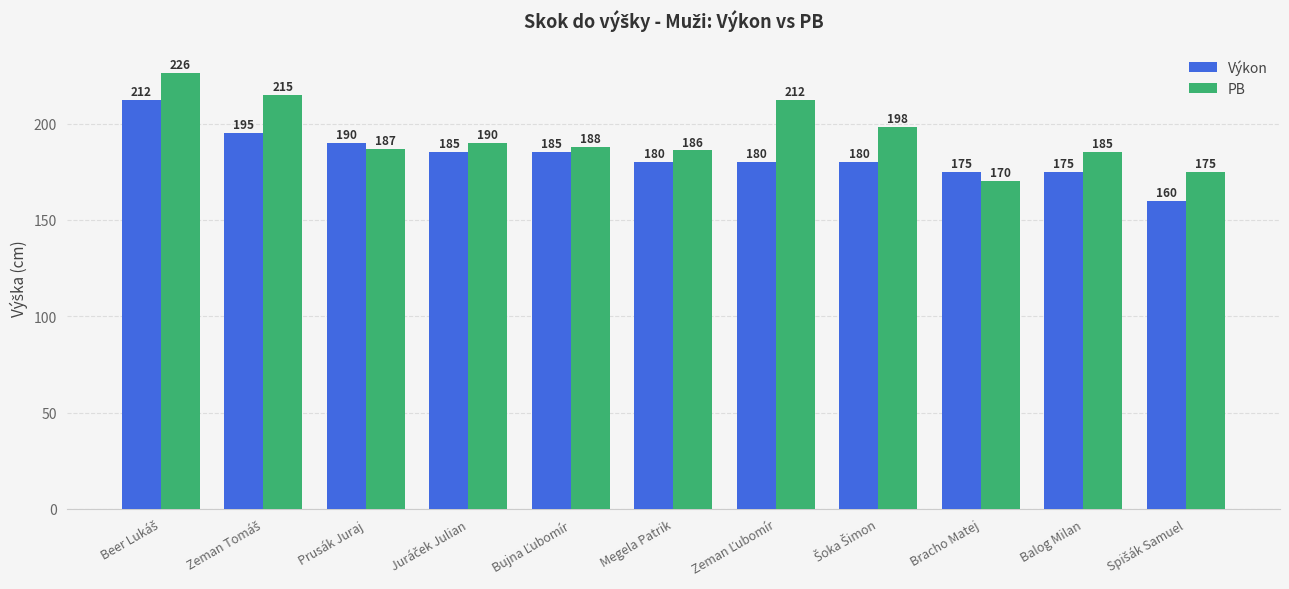

Reading left to right, what are all the values shown in this chart?

Výkon: 212	195	190	185	185	180	180	180	175	175	160
PB: 226	215	187	190	188	186	212	198	170	185	175